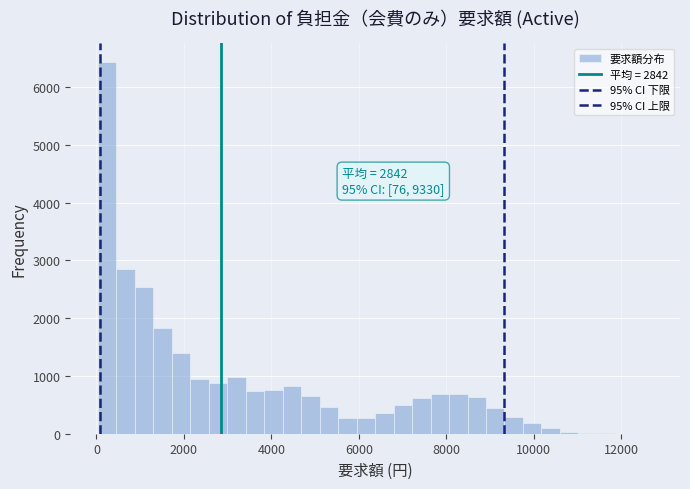

Around what value on the x-axis is the tallest bar? Give the approximate position of its centre, as read against the axis.

200